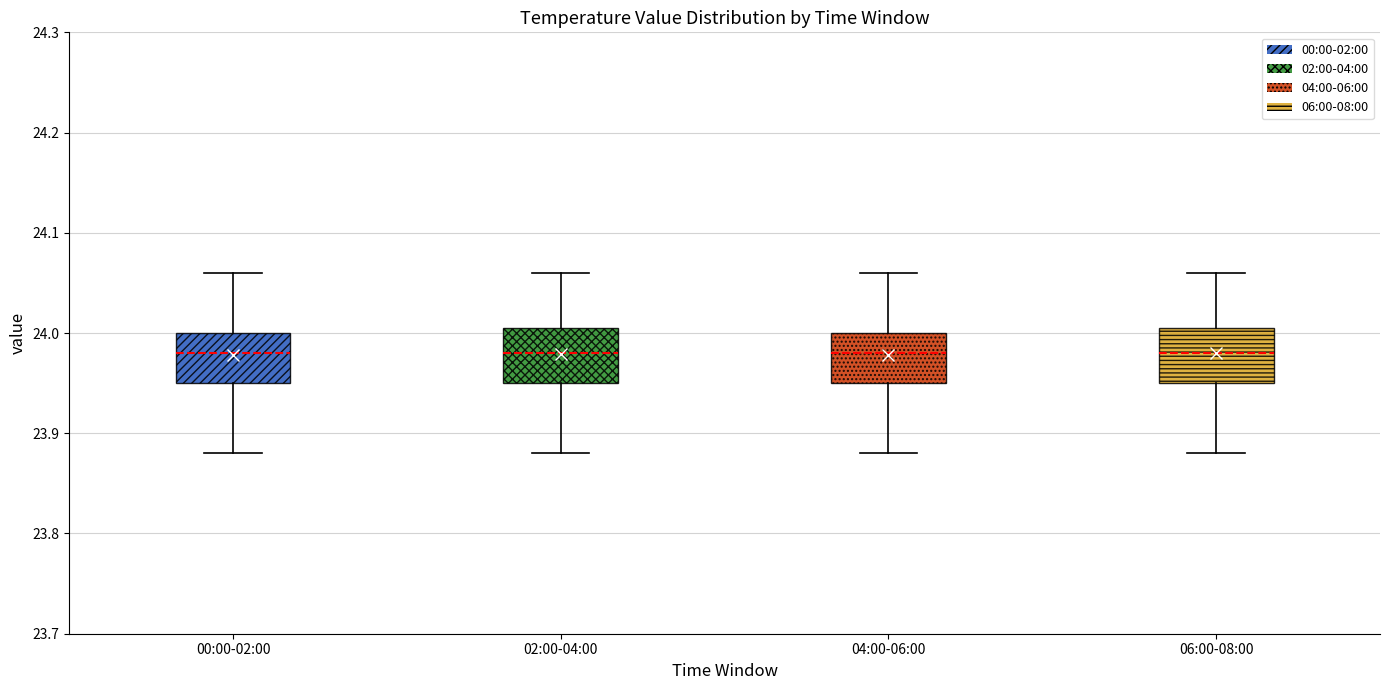

Where does the lower whisker of the box for 02:00-04:00 end on the y-axis? The values are not printed on the chart, so give them approximately, as read against the axis.

23.88